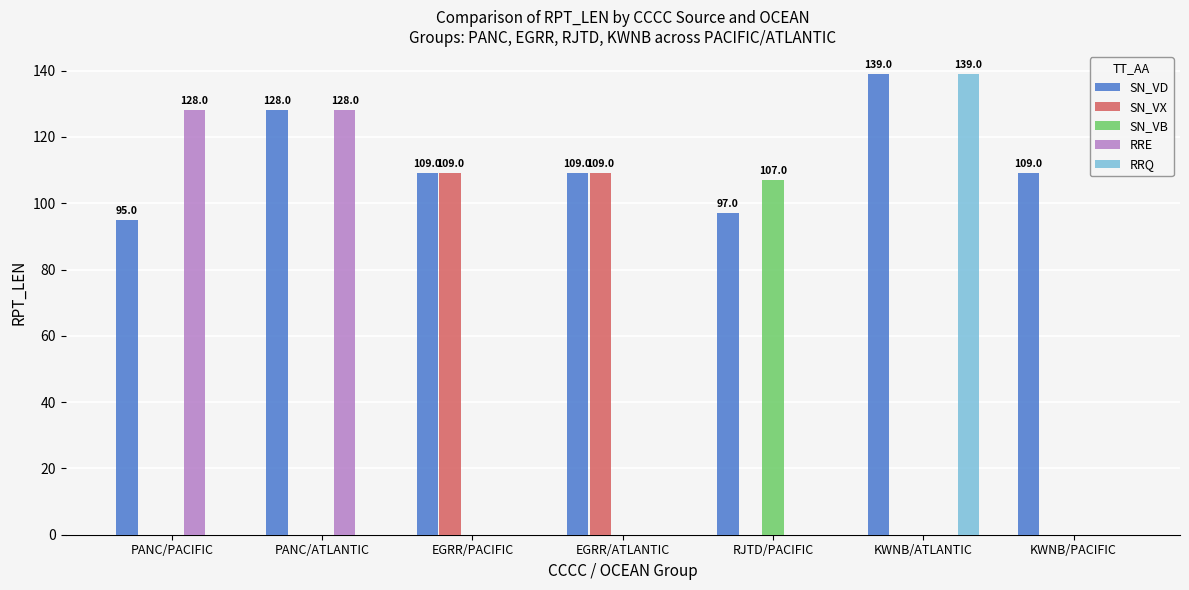

What is the sum of all SN_VX values?

218